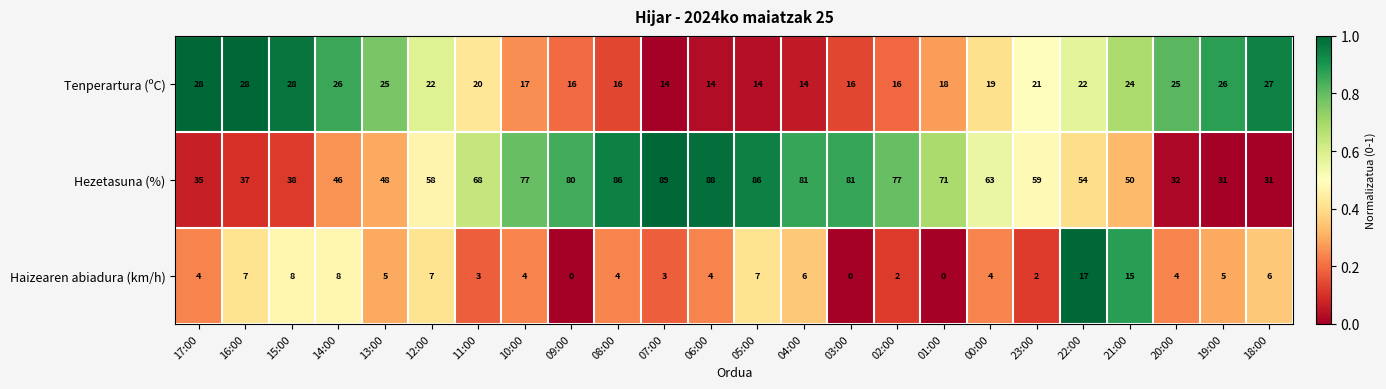

Where is Hezetasuna (%) nearest to the value 60?

23:00